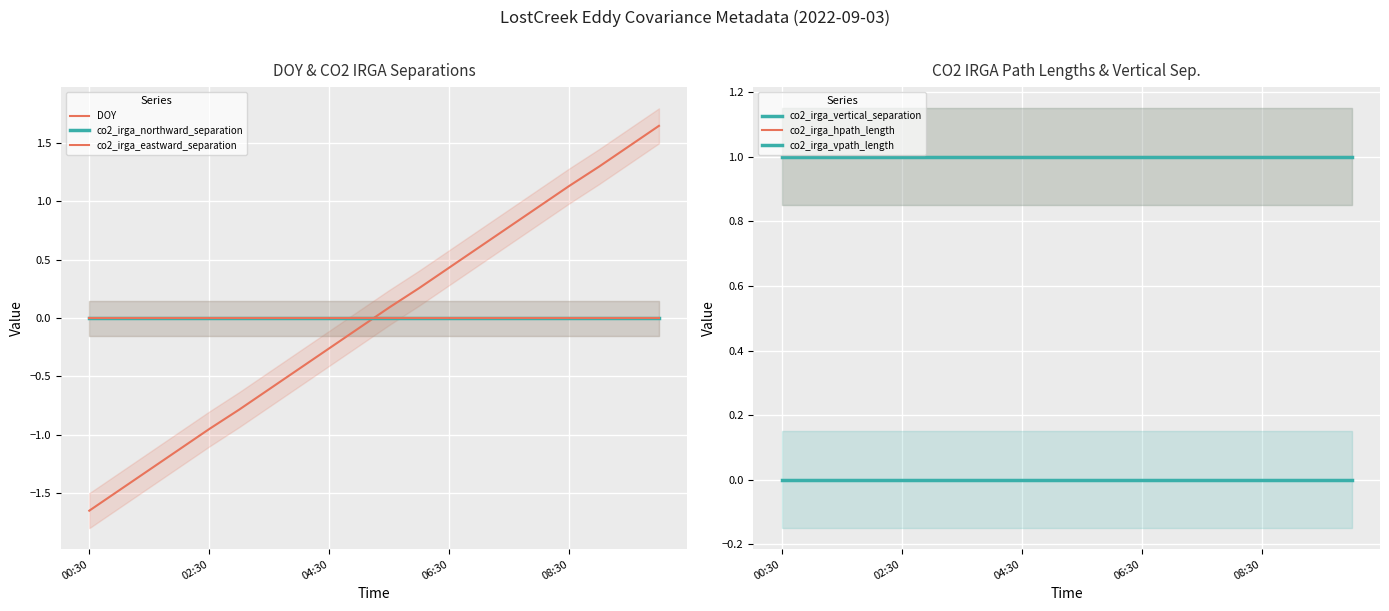

True or false: co2_irga_eastward_separation and co2_irga_vpath_length cross at least once.

False